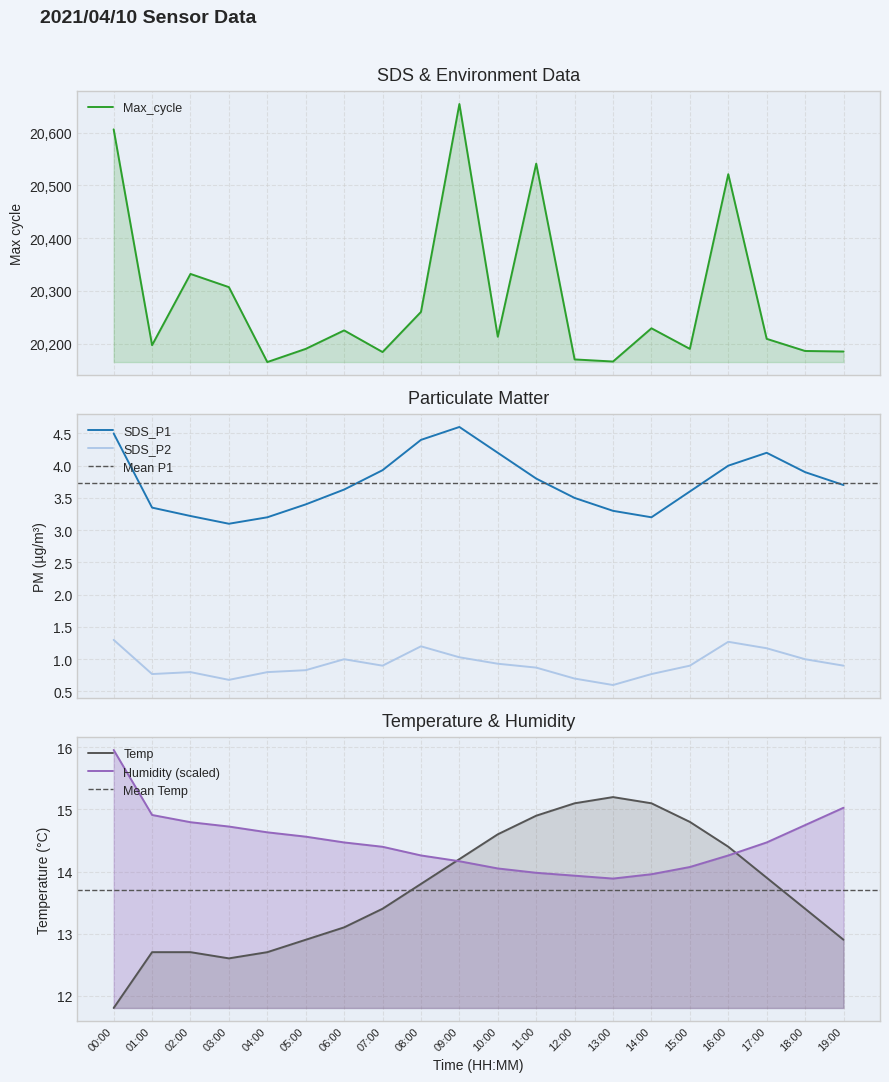

The value of SDS_P2 at 12:00 is 0.7. True or false?

True